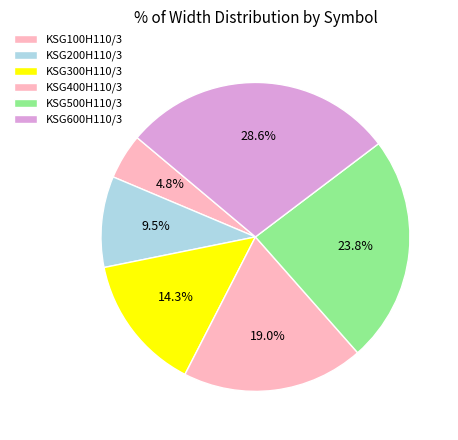

Count the number of slices in the pie.

6